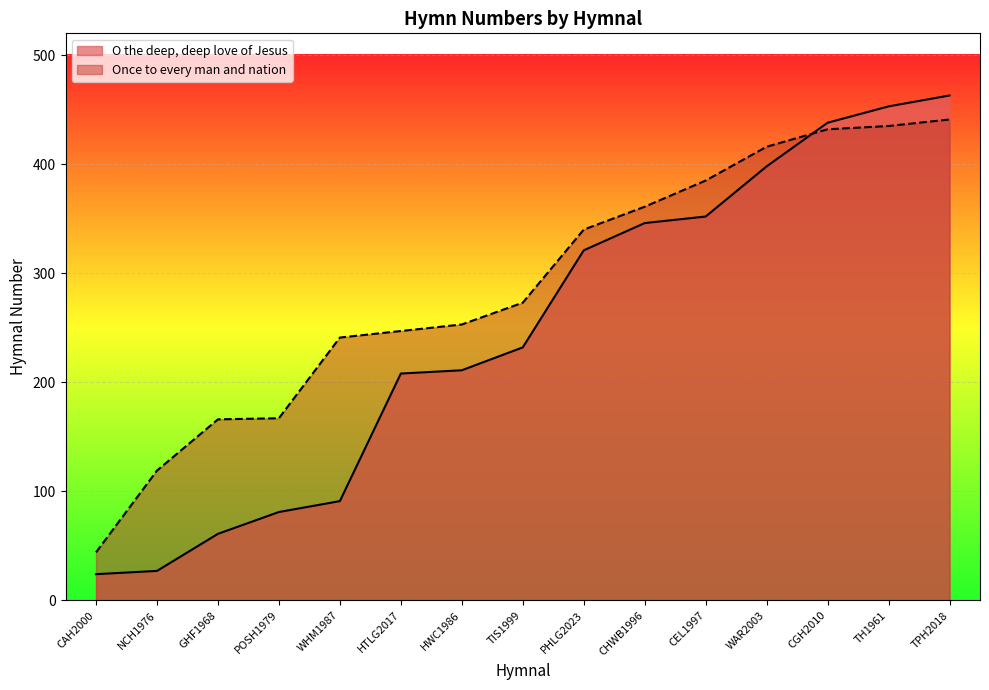

True or false: O the deep, deep love of Jesus has more than 1 interior local peaks.

False